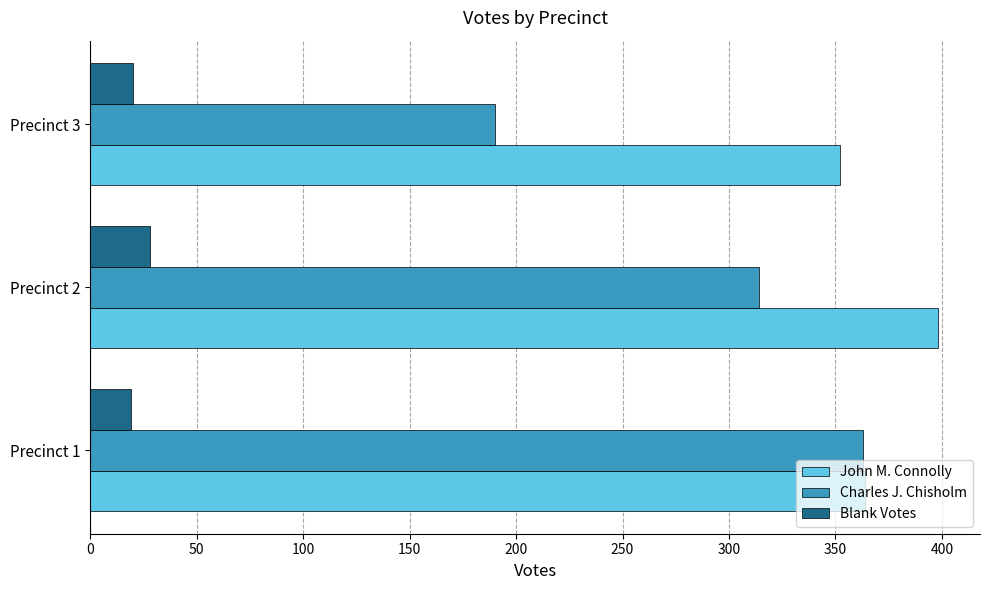

The value of Blank Votes at Precinct 2 is 28. True or false?

True